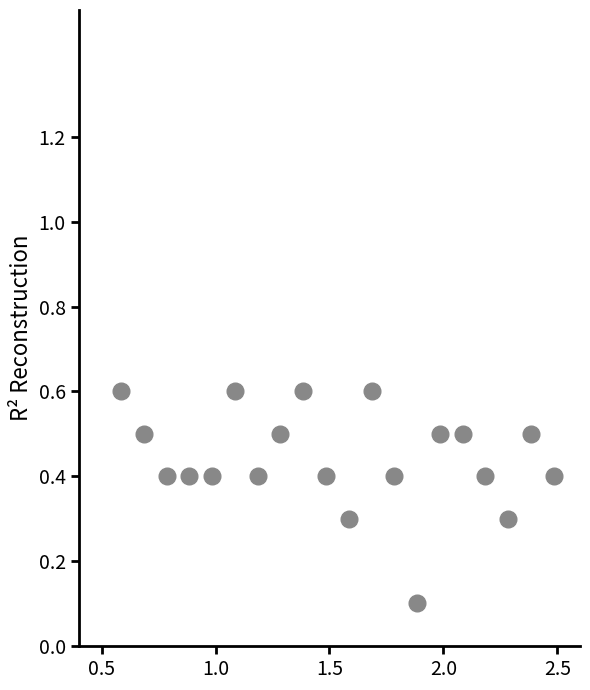

What is the range of Y values (max minus min)?

0.5